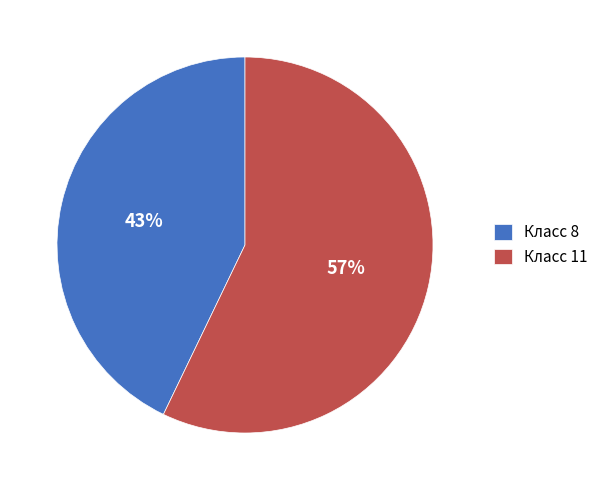

What is the majority slice?

Класс 11